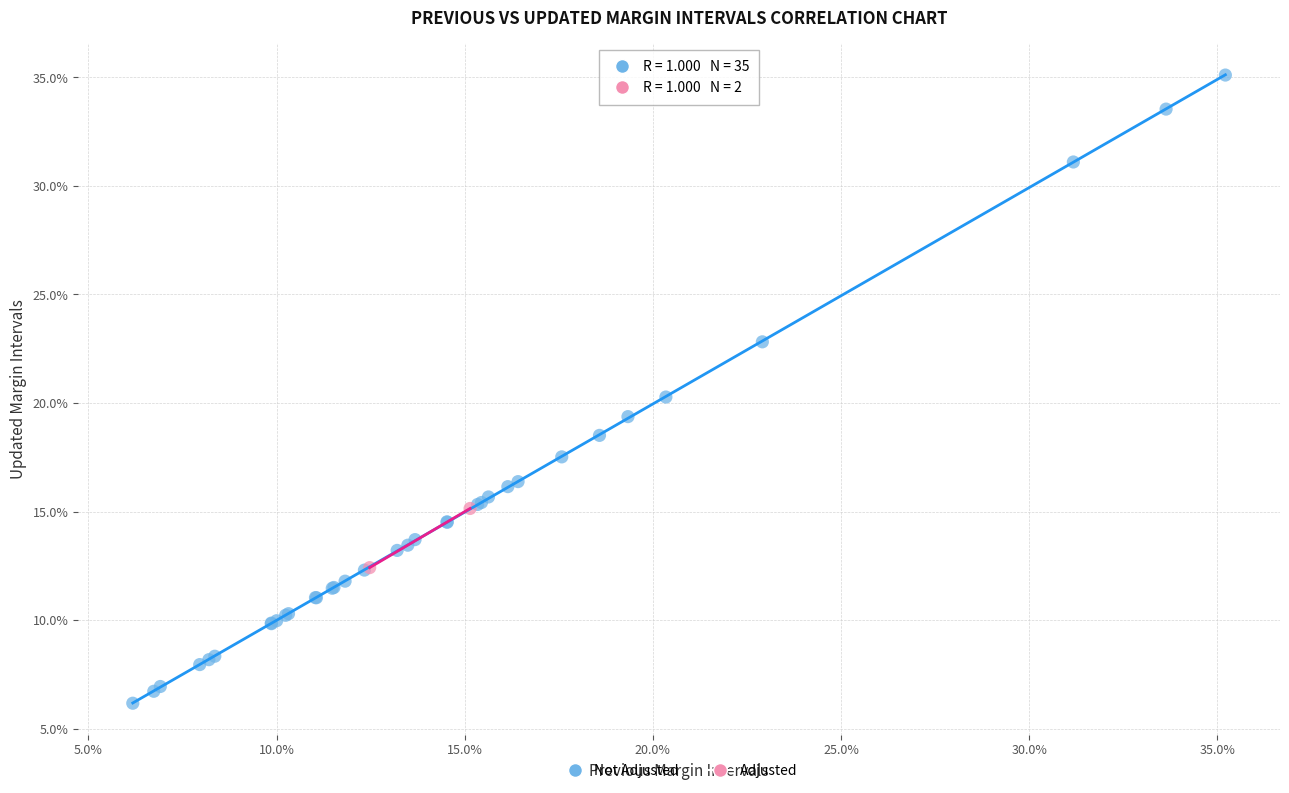

Which series contains the highest Y value?

Not Adjusted